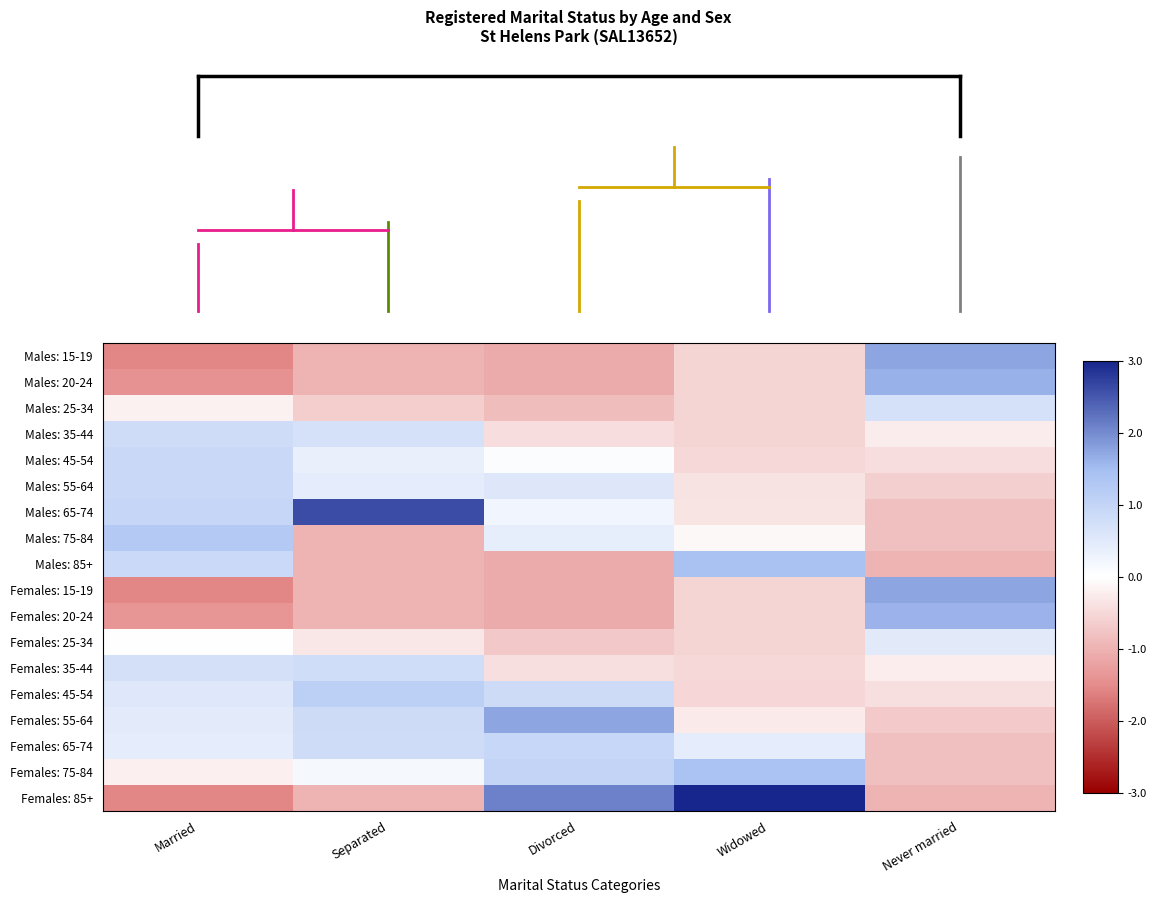

Reading left to right, transcribe all the data shown in this chart.

Males: 15-19: Married=-1.6	Separated=-1.0	Divorced=-1.1	Widowed=-0.6	Never married=1.7
Males: 20-24: Married=-1.4	Separated=-1.0	Divorced=-1.1	Widowed=-0.6	Never married=1.6
Males: 25-34: Married=-0.2	Separated=-0.6	Divorced=-0.9	Widowed=-0.6	Never married=0.7
Males: 35-44: Married=0.8	Separated=0.7	Divorced=-0.4	Widowed=-0.6	Never married=-0.3
Males: 45-54: Married=0.9	Separated=0.4	Divorced=0.1	Widowed=-0.5	Never married=-0.4
Males: 55-64: Married=0.9	Separated=0.4	Divorced=0.5	Widowed=-0.4	Never married=-0.6
Males: 65-74: Married=1.0	Separated=2.6	Divorced=0.2	Widowed=-0.3	Never married=-0.8
Males: 75-84: Married=1.3	Separated=-1.0	Divorced=0.4	Widowed=-0.1	Never married=-0.8
Males: 85+: Married=0.9	Separated=-1.0	Divorced=-1.1	Widowed=1.4	Never married=-1.0
Females: 15-19: Married=-1.6	Separated=-1.0	Divorced=-1.1	Widowed=-0.6	Never married=1.7
Females: 20-24: Married=-1.4	Separated=-1.0	Divorced=-1.1	Widowed=-0.6	Never married=1.6
Females: 25-34: Married=0.0	Separated=-0.3	Divorced=-0.7	Widowed=-0.6	Never married=0.5
Females: 35-44: Married=0.7	Separated=0.8	Divorced=-0.4	Widowed=-0.5	Never married=-0.2
Females: 45-54: Married=0.5	Separated=1.1	Divorced=0.8	Widowed=-0.5	Never married=-0.4
Females: 55-64: Married=0.5	Separated=0.8	Divorced=1.8	Widowed=-0.3	Never married=-0.7
Females: 65-74: Married=0.4	Separated=0.8	Divorced=0.9	Widowed=0.4	Never married=-0.8
Females: 75-84: Married=-0.2	Separated=0.2	Divorced=1.0	Widowed=1.4	Never married=-0.8
Females: 85+: Married=-1.6	Separated=-1.0	Divorced=2.1	Widowed=3.3	Never married=-1.0